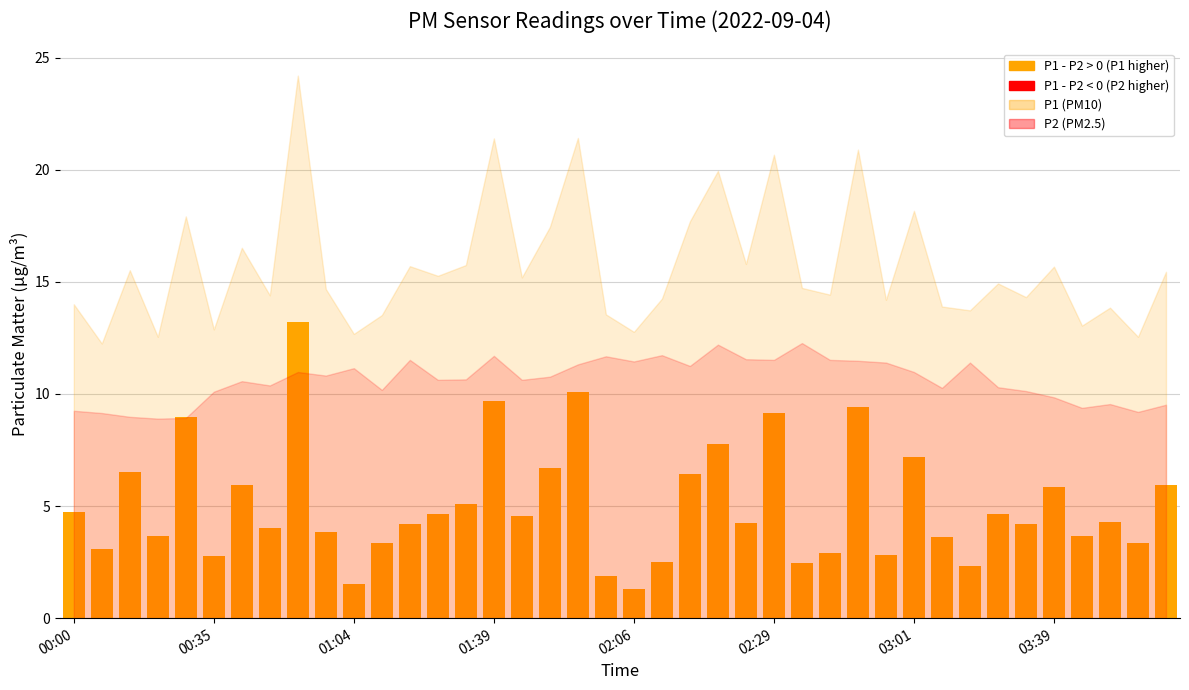

What is the smallest value displayed?

1.3